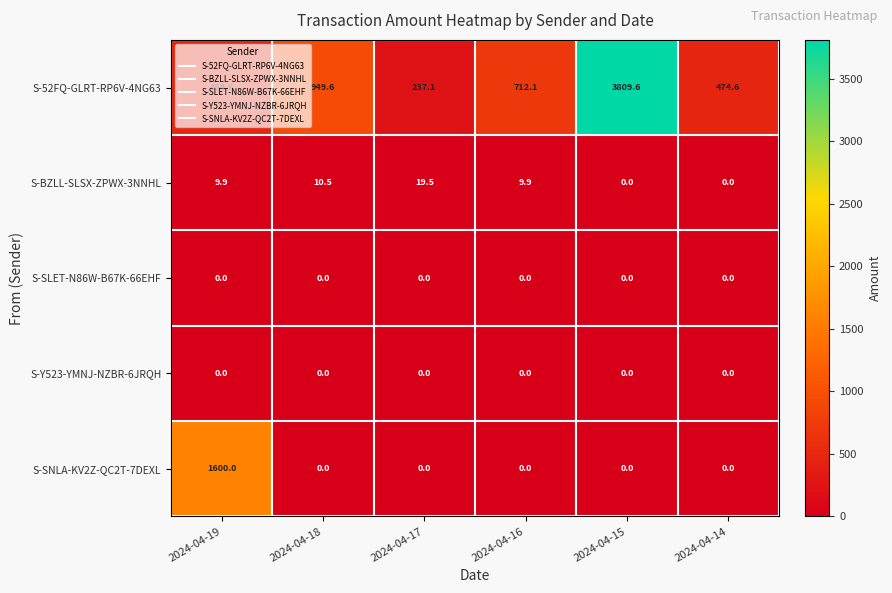

What is the maximum value for S-52FQ-GLRT-RP6V-4NG63?

3809.6